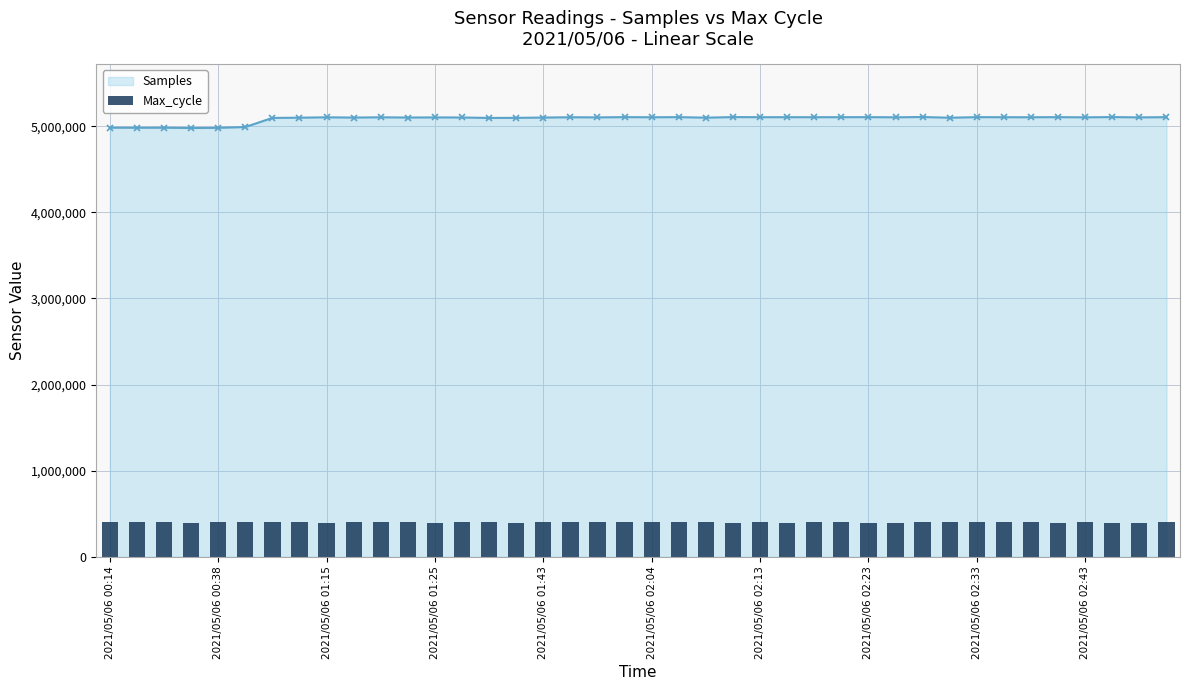

What is the maximum value shown in the chart?

5107290.0